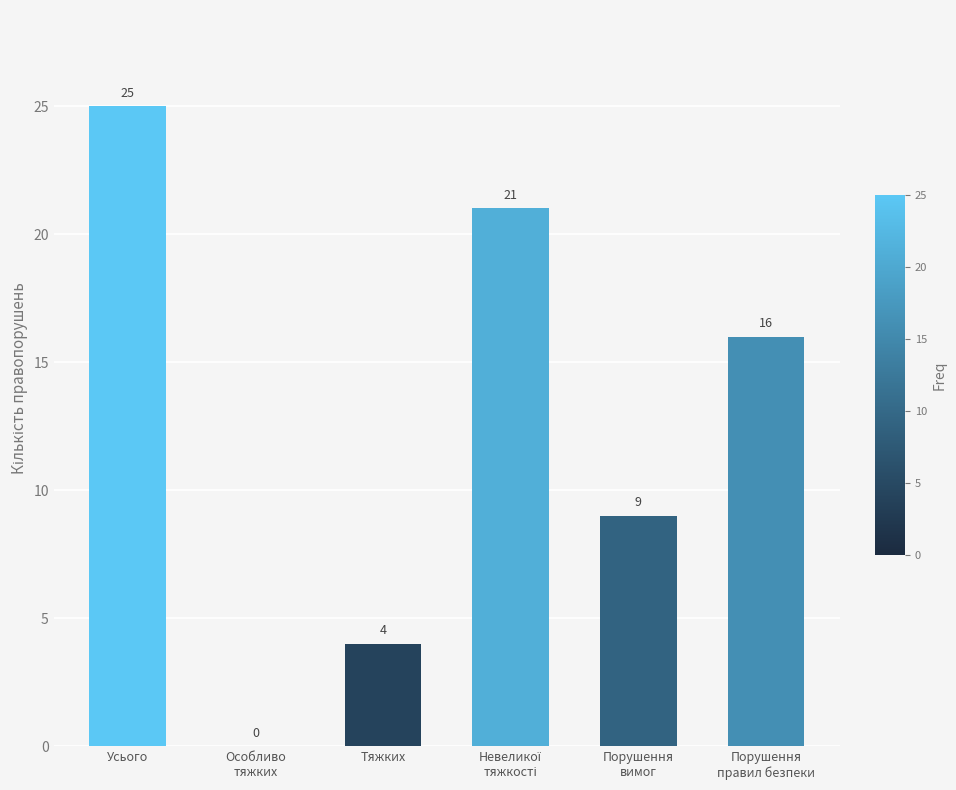

What is the sum of all values?

75